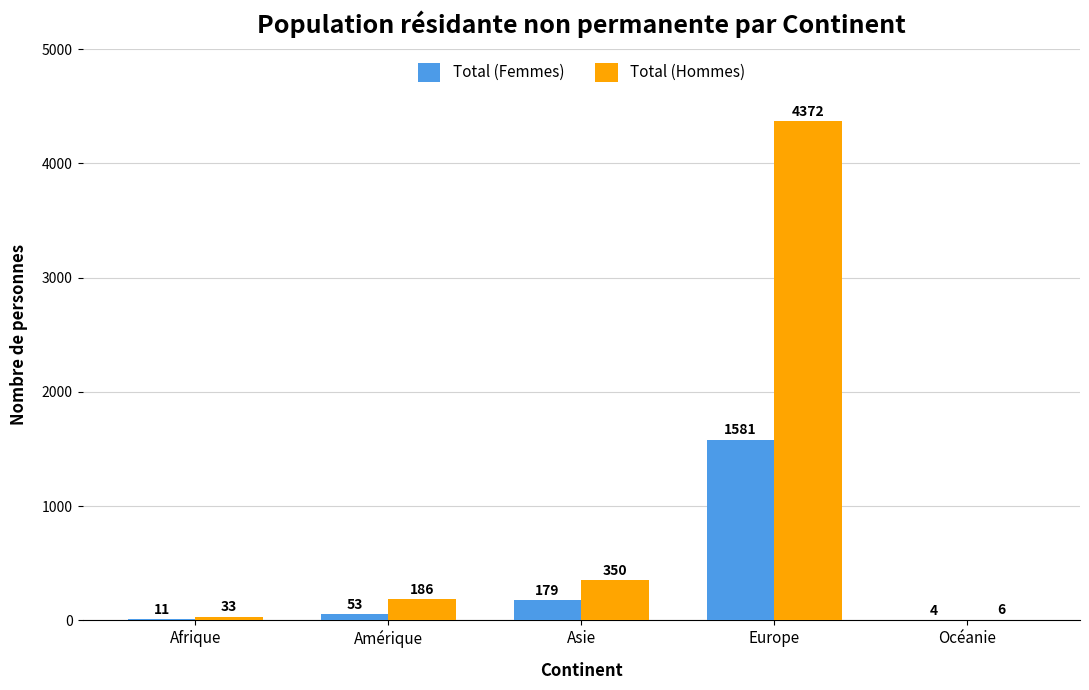

What is the sum of all Total (Hommes) values?

4947